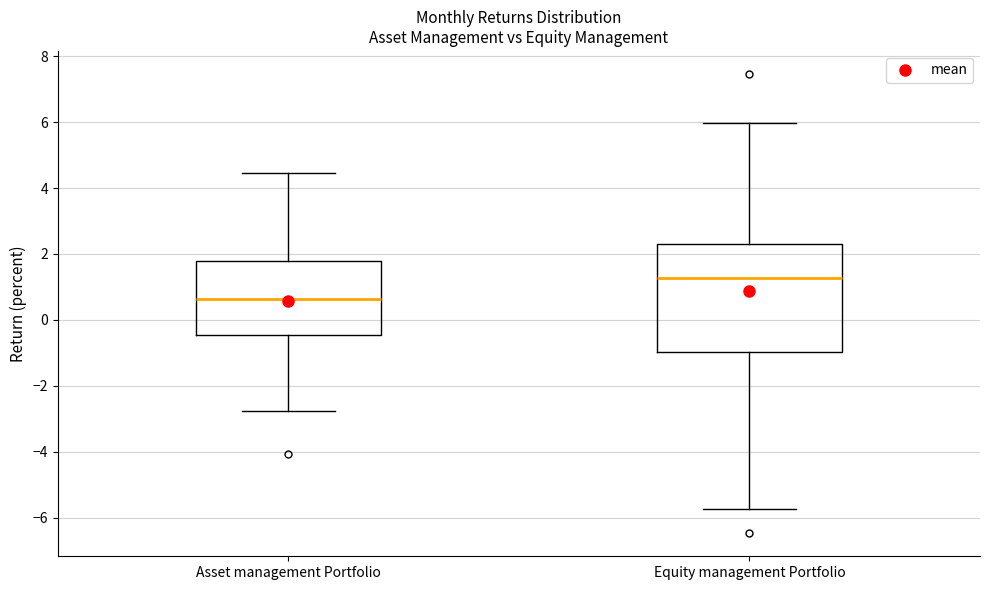

Which box is the tallest, from its lower edge to its upper edge?

Equity management Portfolio